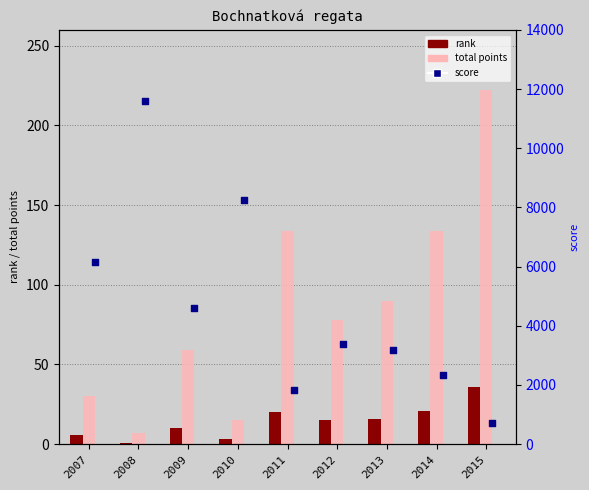

Which series reaches the minimum Y coordinate?

rank